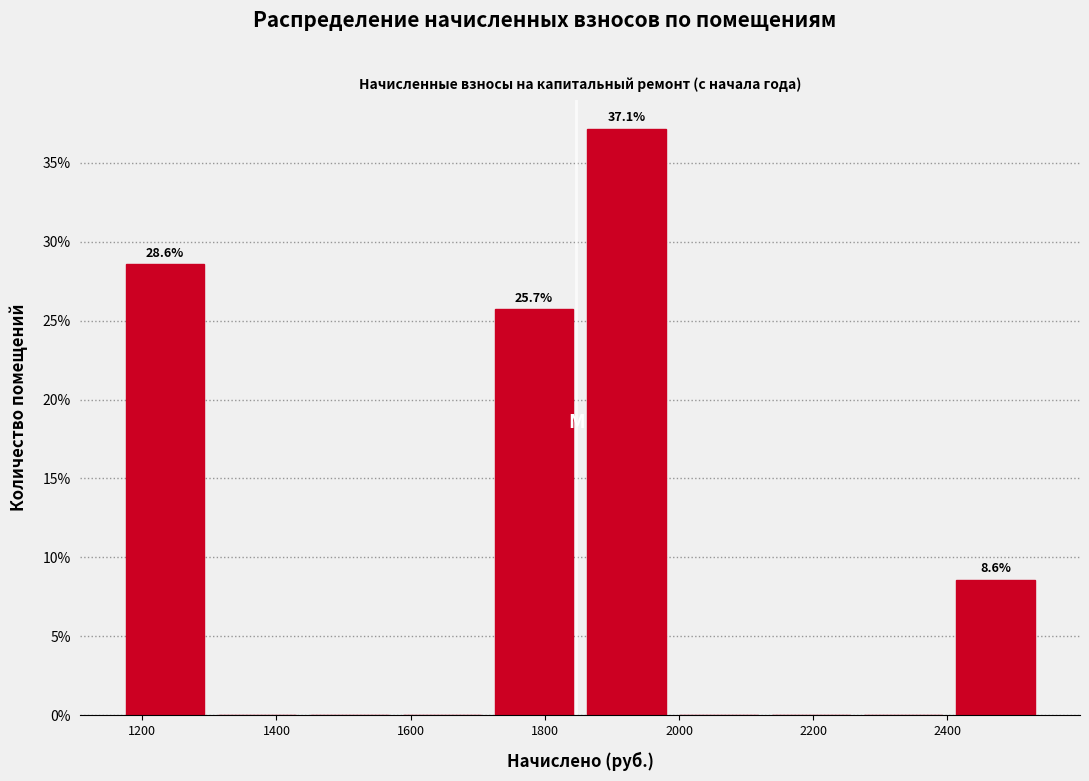

Which range on the x-axis has the tallest bar?

1860 to 2000